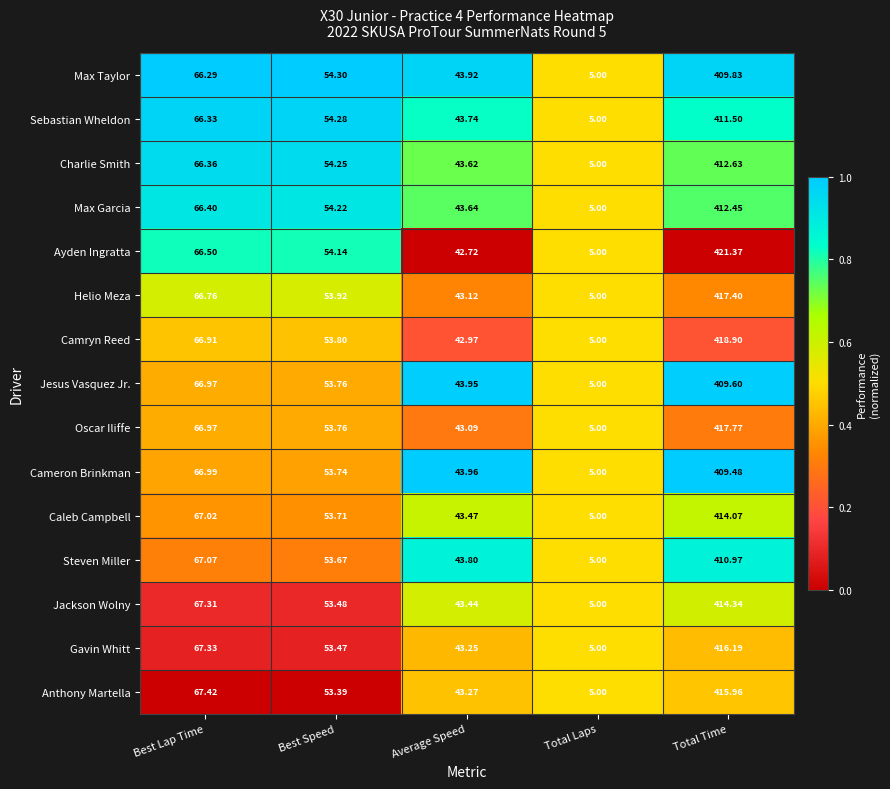

Which series has the largest total across all categories?

Ayden Ingratta